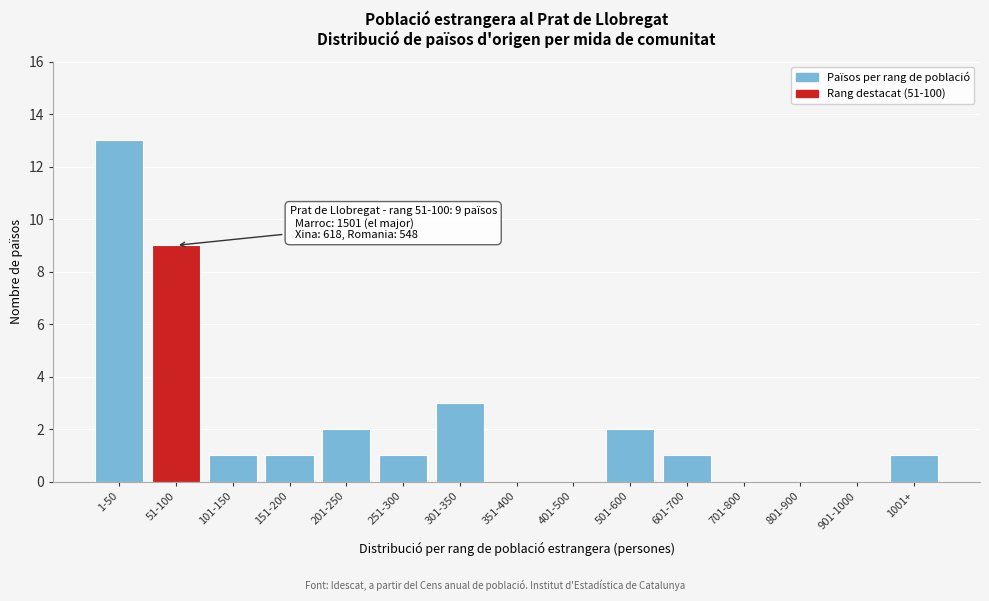

Reading left to right, what are all the values shown in this chart?

1-50=13	51-100=9	101-150=1	151-200=1	201-250=2	251-300=1	301-350=3	351-400=0	401-500=0	501-600=2	601-700=1	701-800=0	801-900=0	901-1000=0	1001+=1